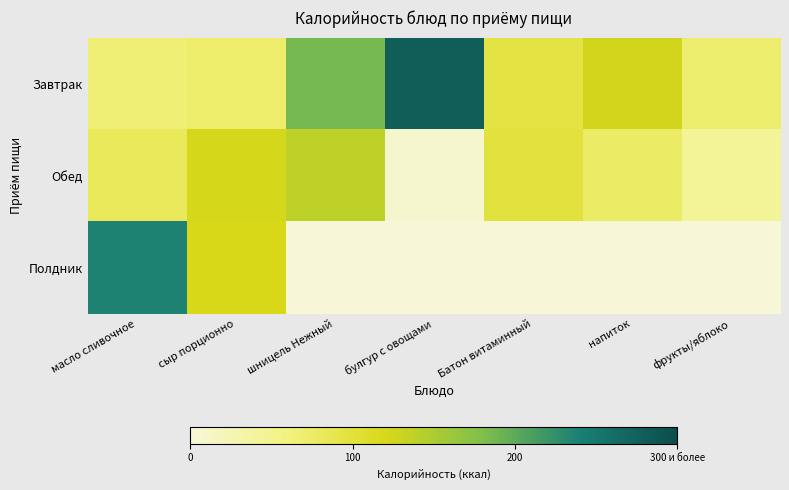

Which label corresponds to the largest value in the chart?

булгур с овощами